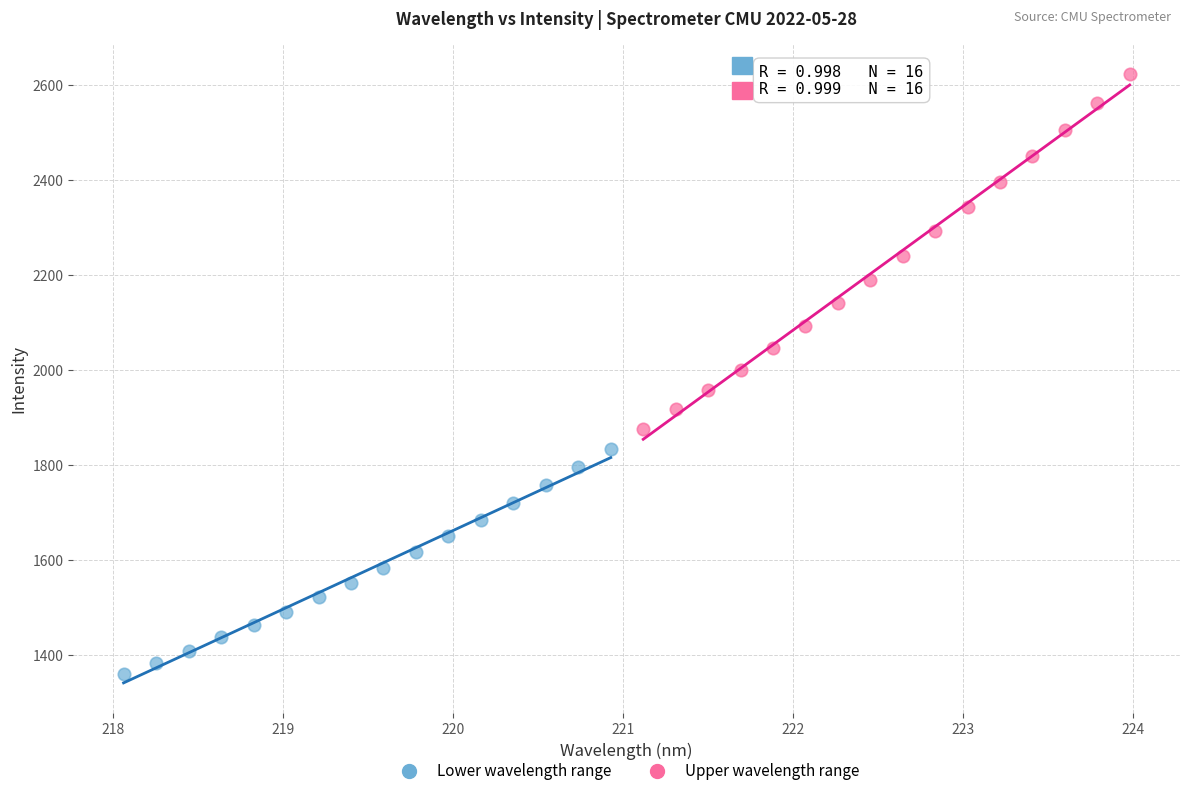

Which series contains the lowest Y value?

Lower wavelength range